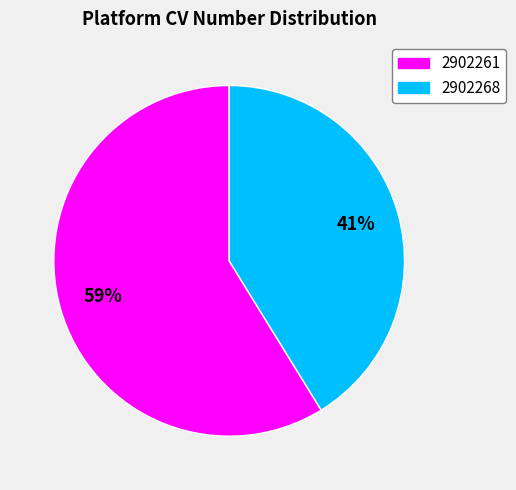

What percentage is the 2902261 slice, to the nearest percent?

59%